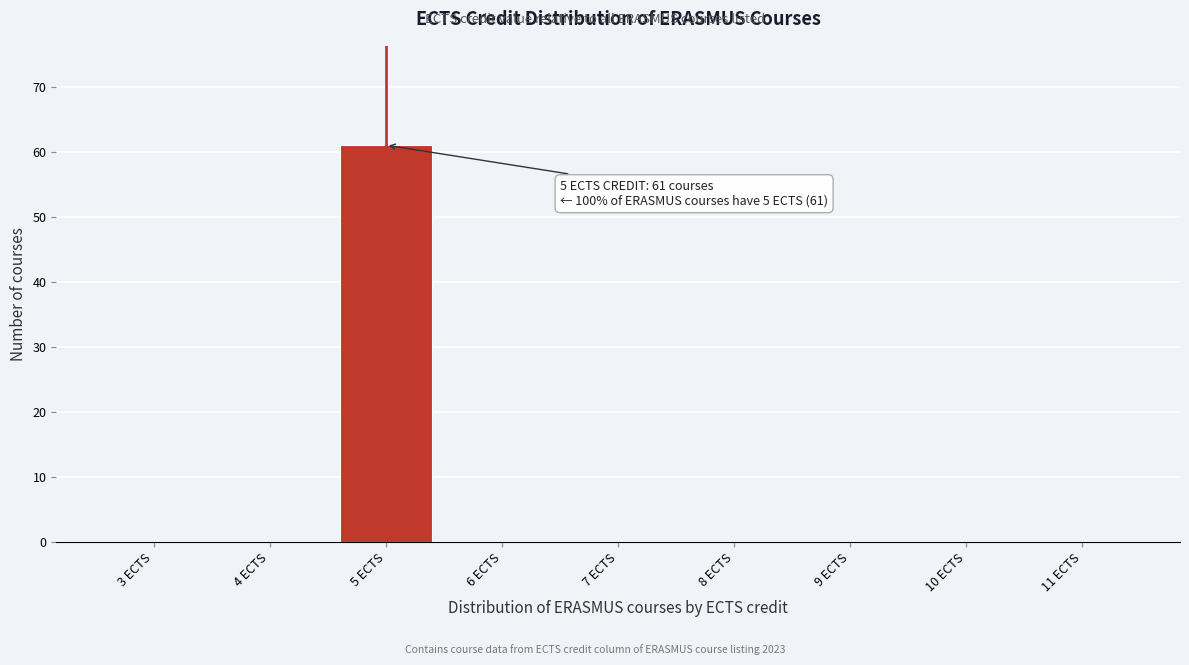

Reading right to left, transcribe all the data shown in this chart.

11 ECTS=0	10 ECTS=0	9 ECTS=0	8 ECTS=0	7 ECTS=0	6 ECTS=0	5 ECTS=61	4 ECTS=0	3 ECTS=0